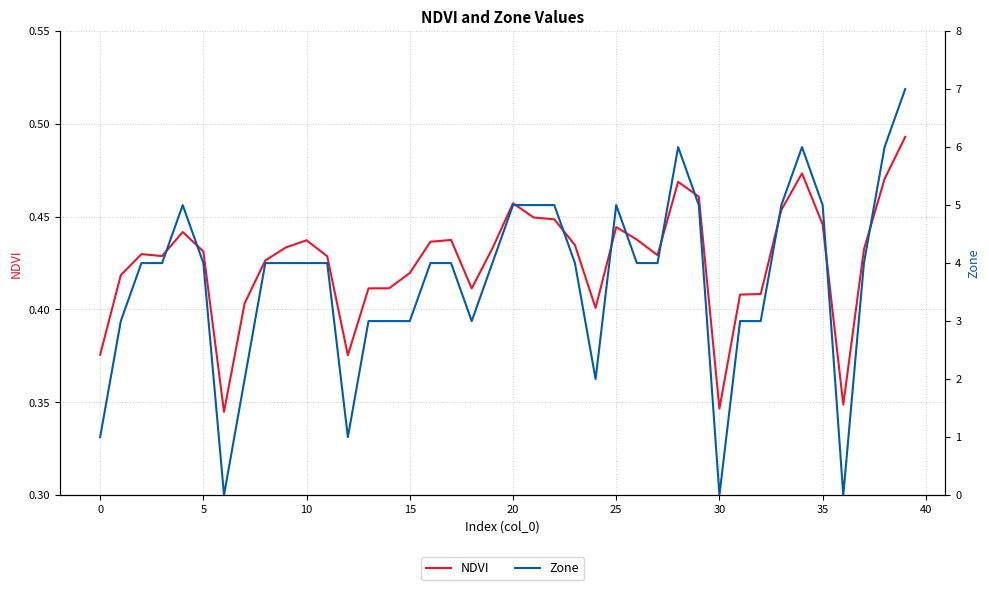

At 35, list the series in order from smallest to largest.

NDVI, Zone